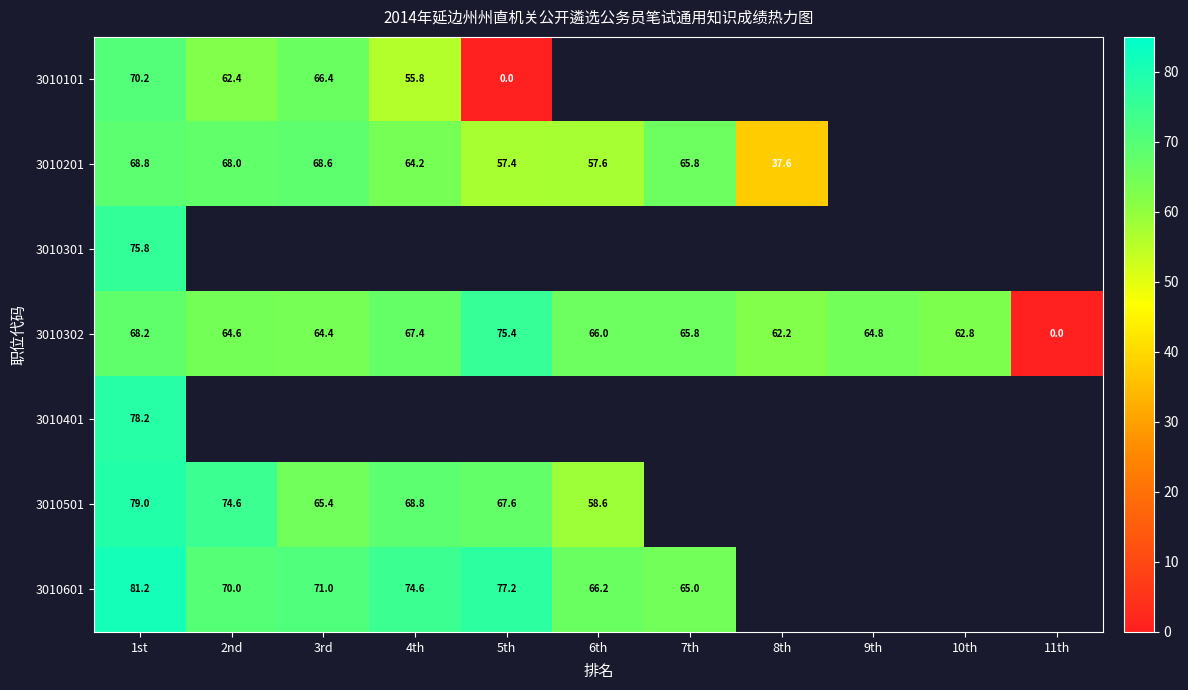

The value of 3010302 at 9th is 64.8. True or false?

True